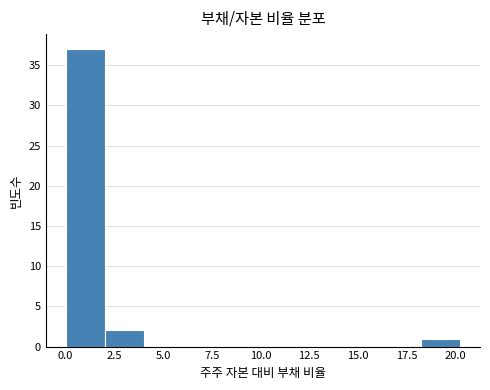

Reading left to right, transcribe this chart: for each bar, give the range it covers on the x-axis and its height. Neither the bar edges nor the heights are printed on the chart, so give them approximately, as read against the axes.

0.0 to 2.0: 37
2.0 to 4.0: 2
4.0 to 6.0: 0
6.0 to 8.0: 0
8.0 to 10.0: 0
10.0 to 12.0: 0
12.0 to 14.0: 0
14.0 to 16.0: 0
16.0 to 18.0: 0
18.0 to 20.5: 1